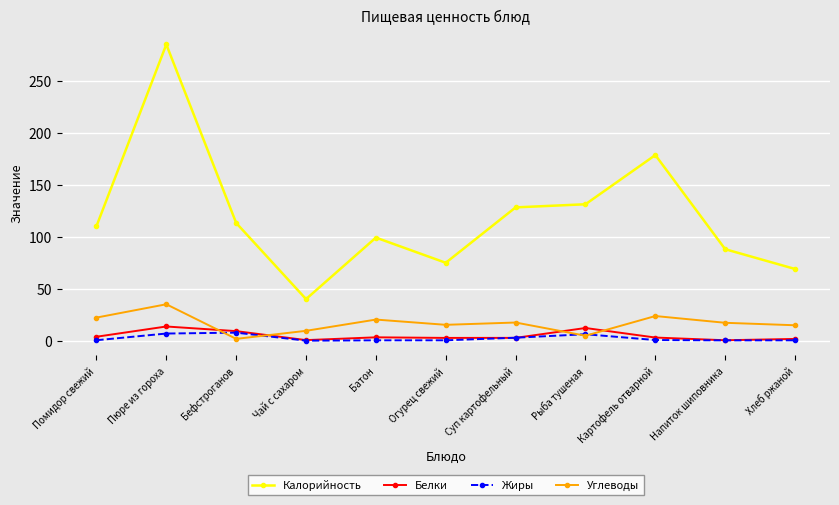

Which series has the largest total across all categories?

Калорийность